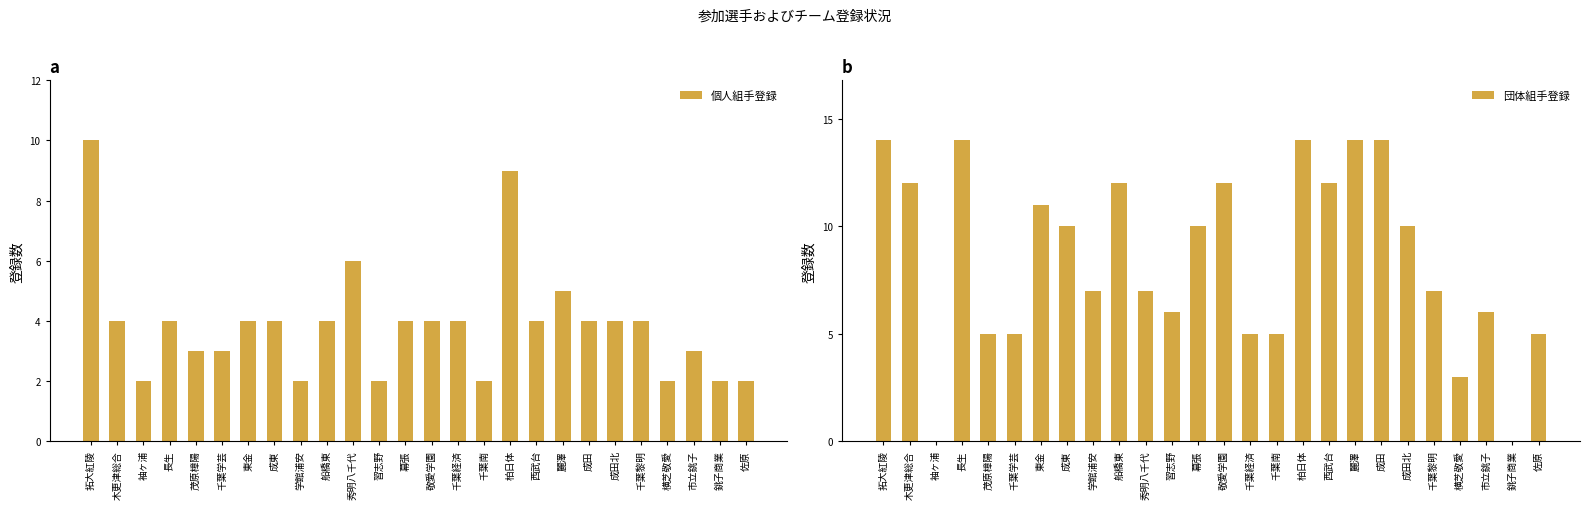

The value of 個人組手登録 at 敬愛学園 is 4. True or false?

True